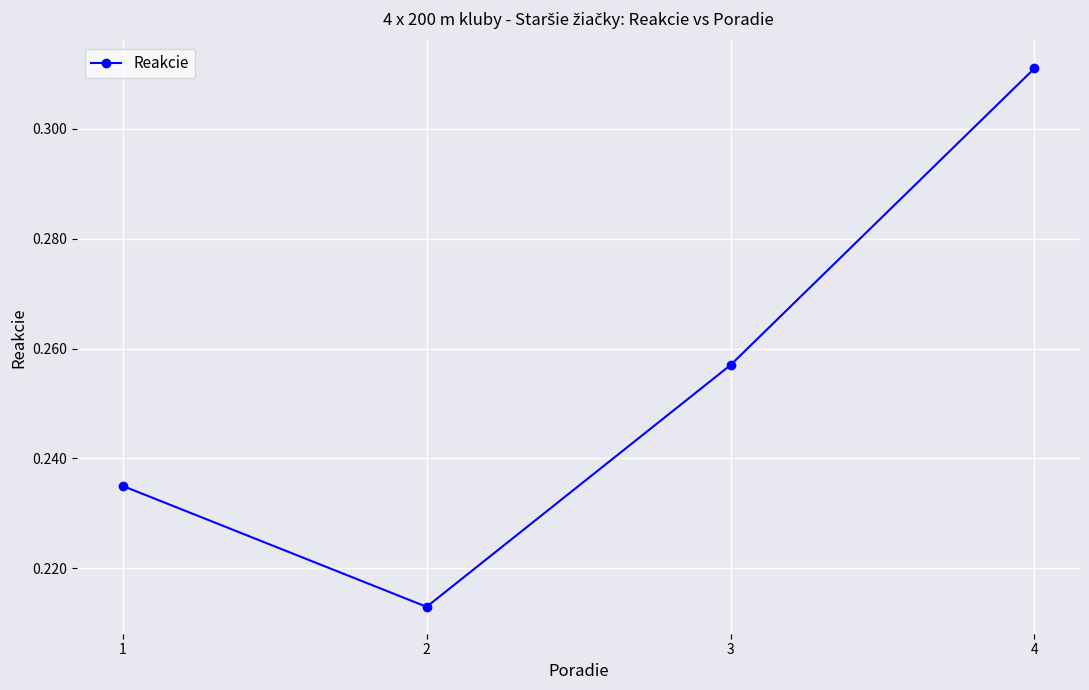

Count the values in the range 0 to 1.

4